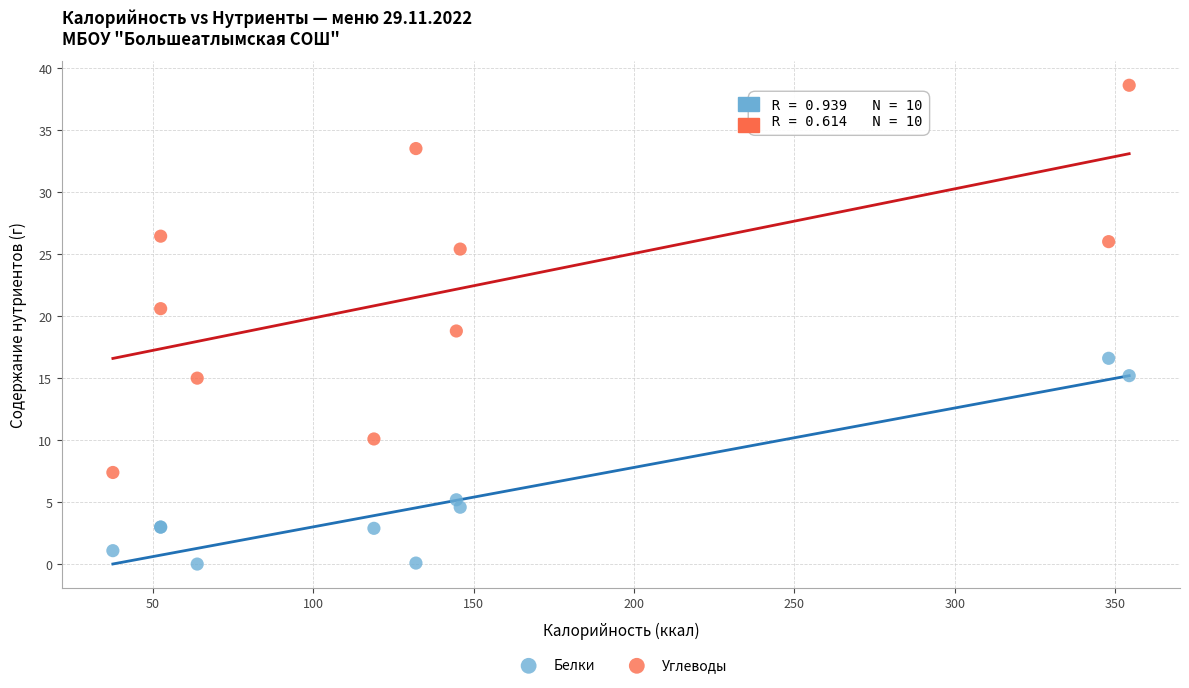

Which series contains the highest Y value?

Углеводы